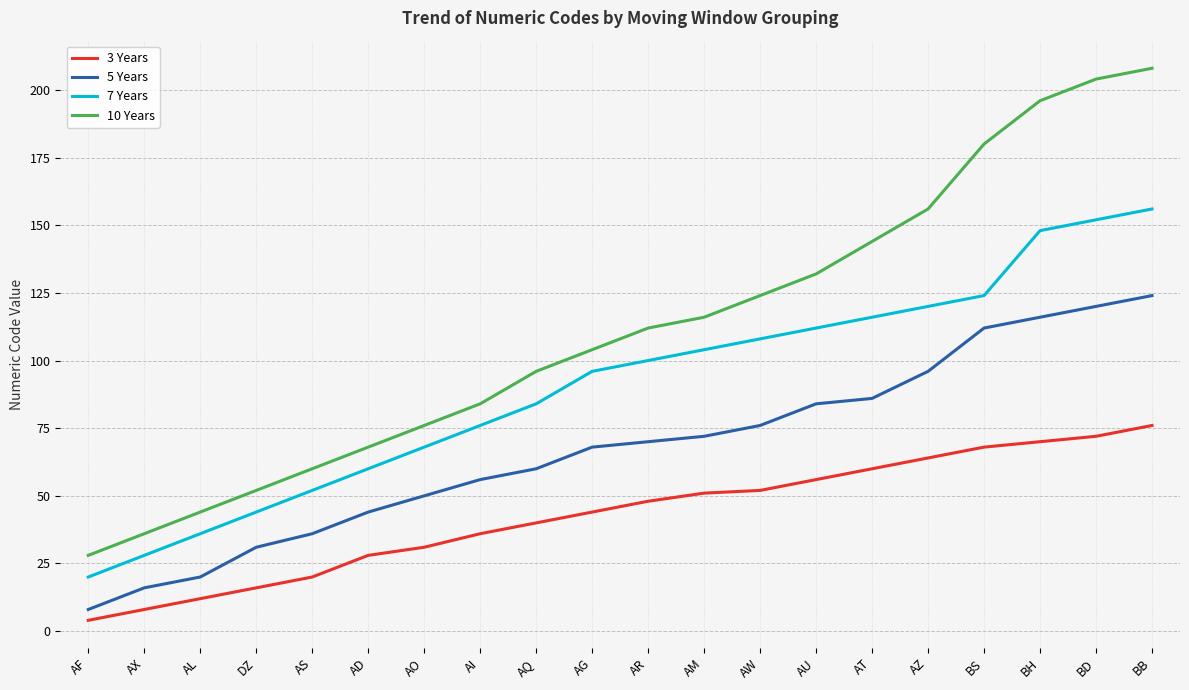

Which series has the largest range (max minus min)?

10 Years